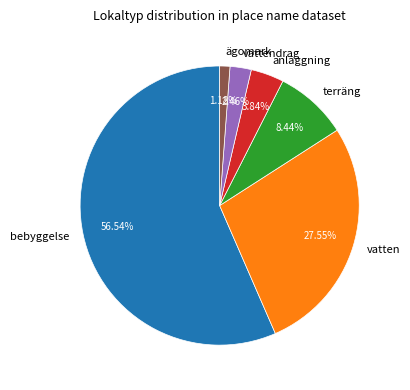

To the nearest percent, what percentage of the pie is bebyggelse?

57%